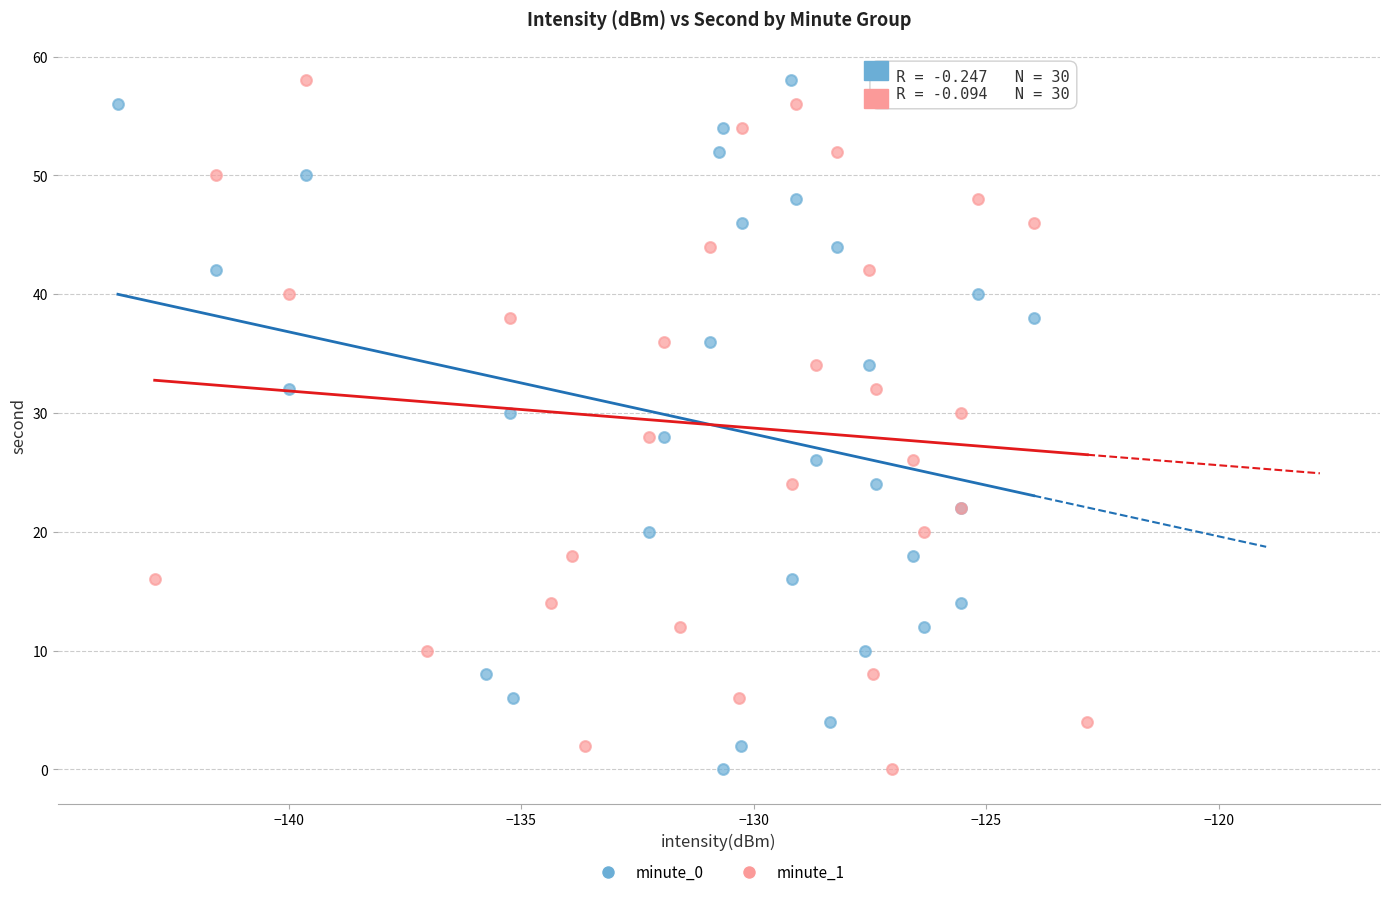

What are all the series names shown in the legend?

minute_0, minute_1